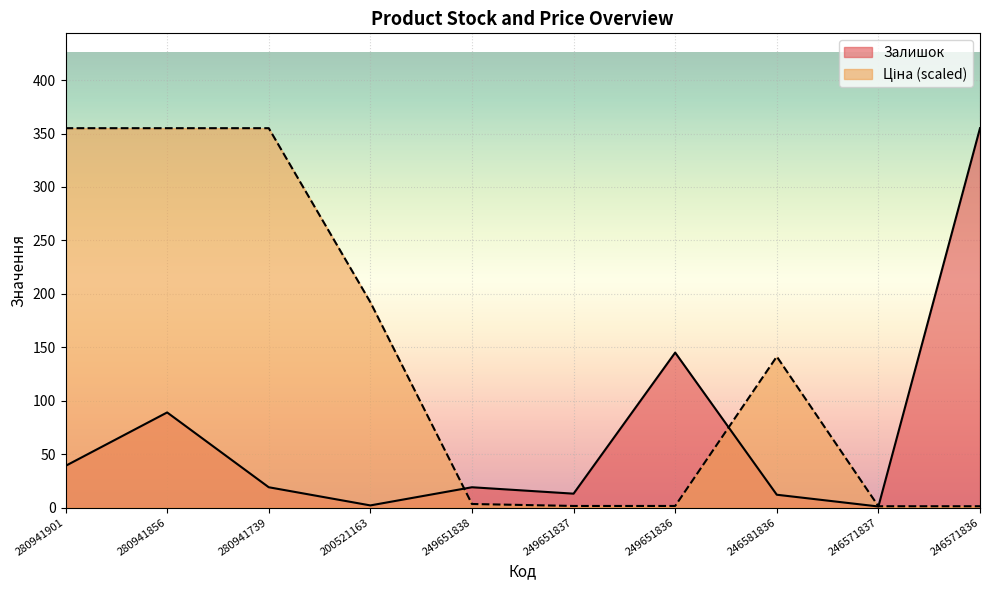

List the series in order of their peak value, highest first.

Залишок, Ціна